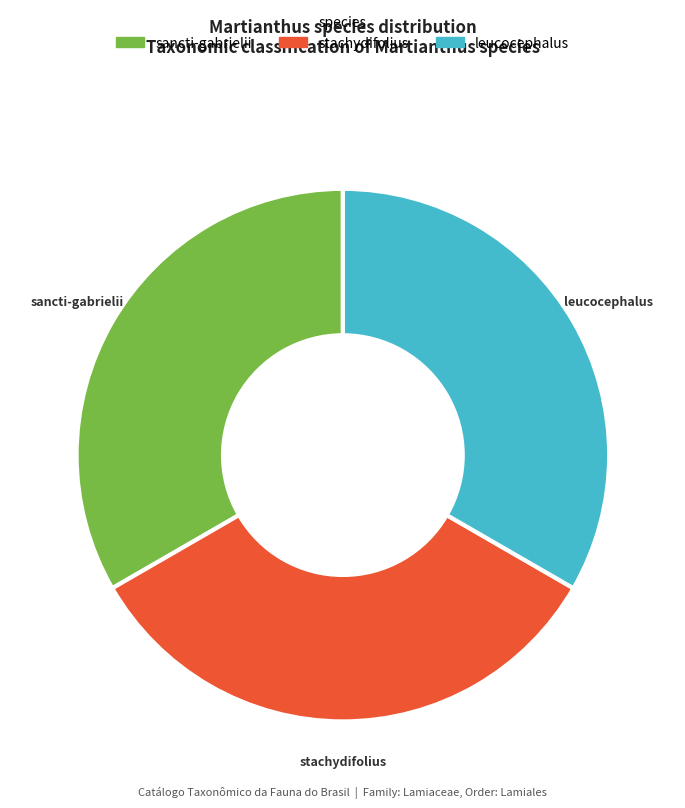

Is there any slice that represents more than half of the pie?

No